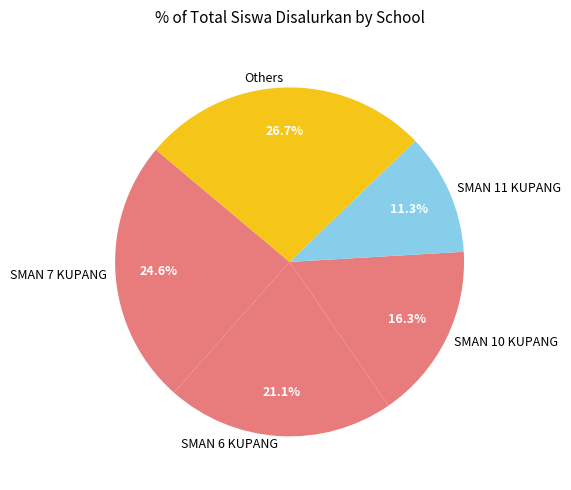

Which slice is the largest?

Others